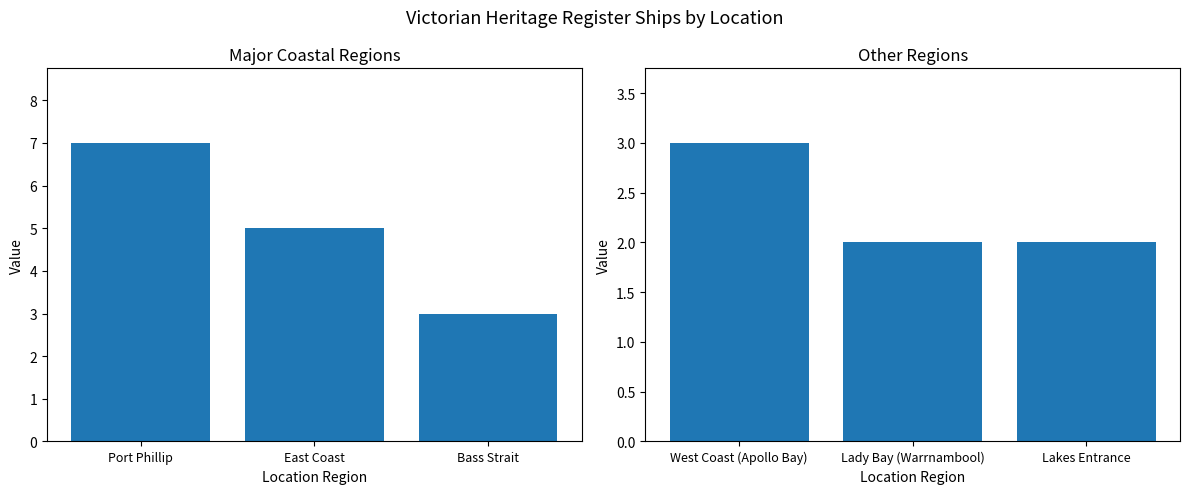

What position from the left is Lady Bay (Warrnambool)?

2